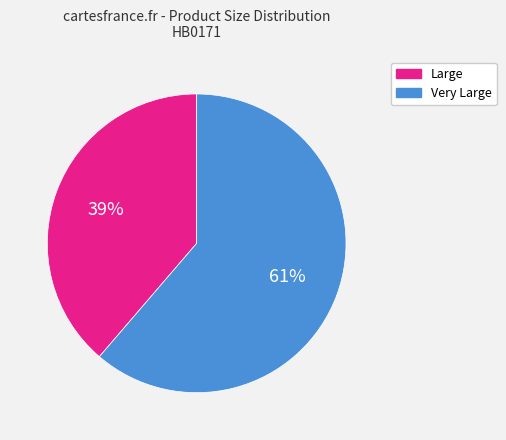

What percentage is the Very Large slice, to the nearest percent?

61%